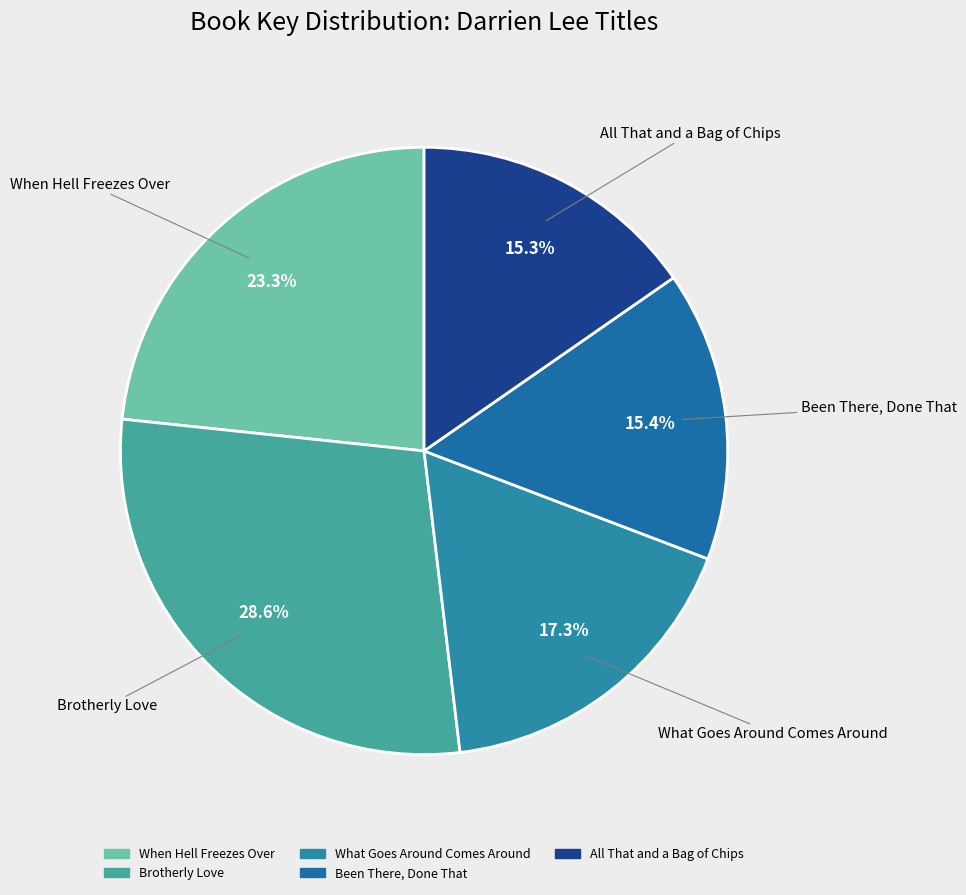

Which has a higher value, All That and a Bag of Chips or When Hell Freezes Over?

When Hell Freezes Over